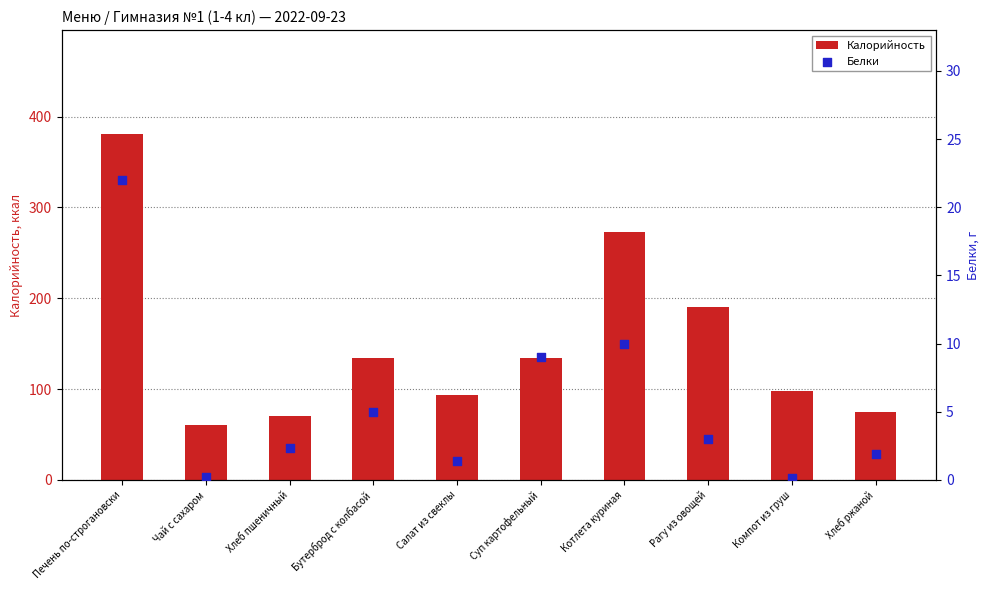

What are all the series names shown in the legend?

Калорийность, Белки